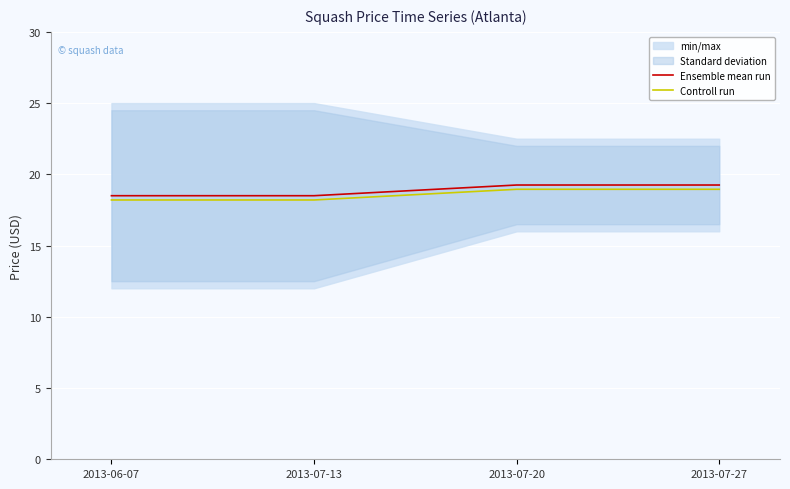

True or false: Ensemble mean run has more than 0 interior local peaks.

False